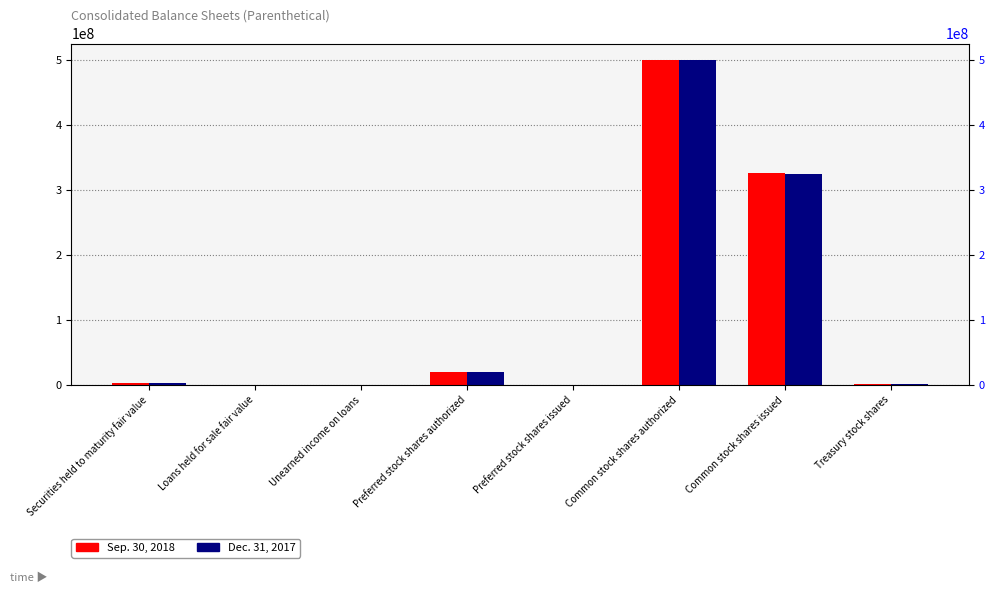

At which category is the sum across all series the highest?

Common stock shares authorized